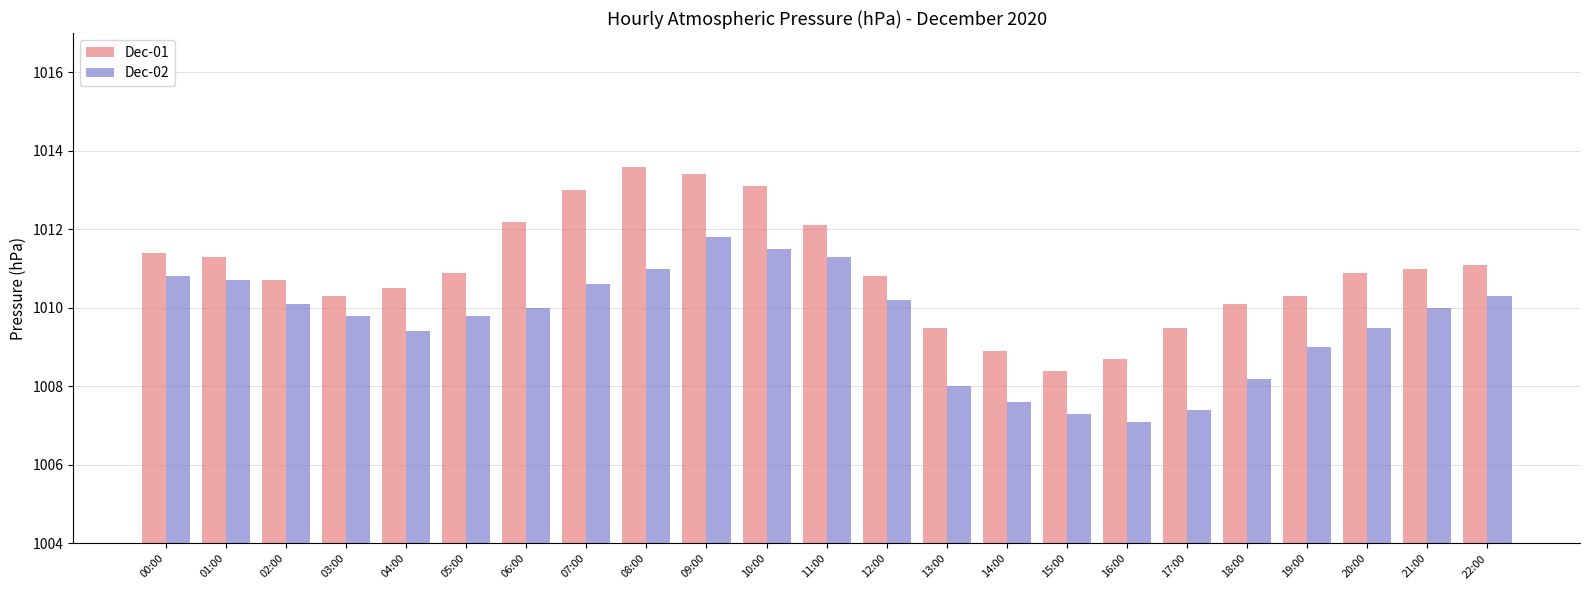

What is the difference between the maximum and minimum values in the Dec-01 series?

5.2